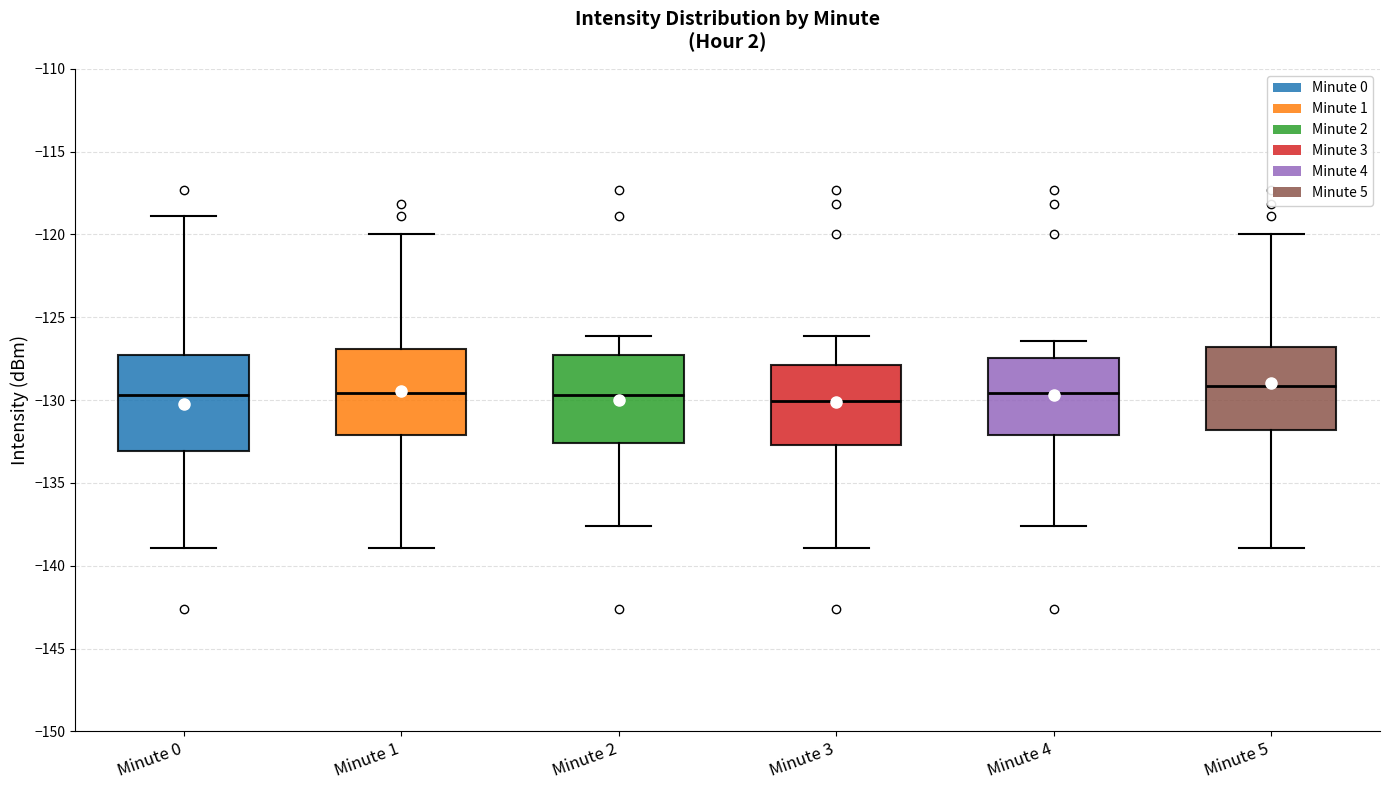

Reading left to right, read every box against the y-axis: the position of its median line, the range the box covers, and the ends of its whiskers. The values are not printed on the chart, so give them approximately, as read against the axis.

Minute 0: median -129.5, box -133.0 to -127.5, whiskers -139.0 to -119.0
Minute 1: median -129.5, box -132.0 to -127.0, whiskers -139.0 to -120.0
Minute 2: median -129.5, box -132.5 to -127.5, whiskers -137.5 to -126.0
Minute 3: median -130.0, box -132.5 to -128.0, whiskers -139.0 to -126.0
Minute 4: median -129.5, box -132.0 to -127.5, whiskers -137.5 to -126.5
Minute 5: median -129.0, box -132.0 to -127.0, whiskers -139.0 to -120.0